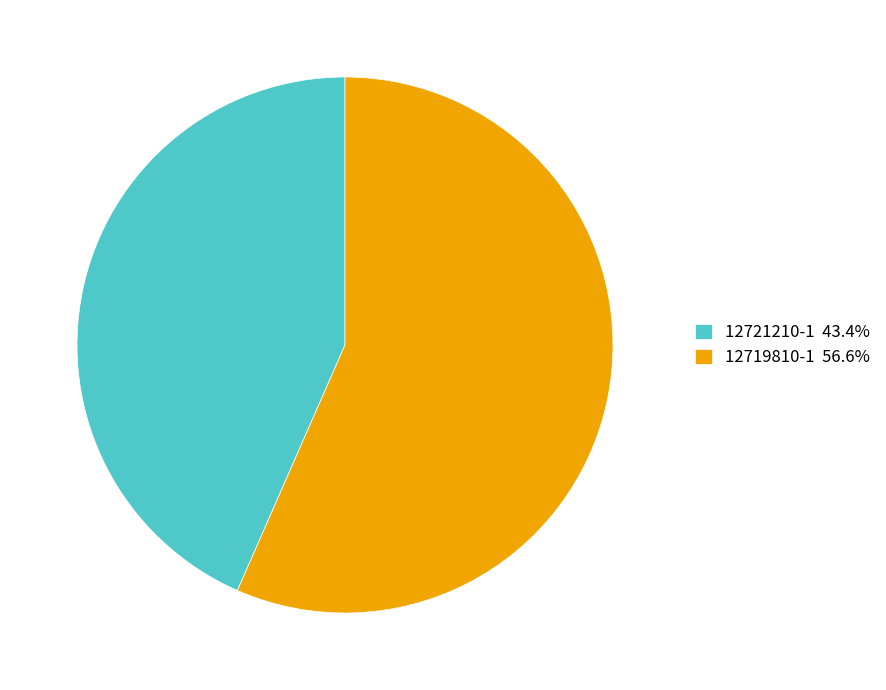

What is the ratio of the value at 12721210-1 43.4% to the value at 12719810-1 56.6%?

0.8